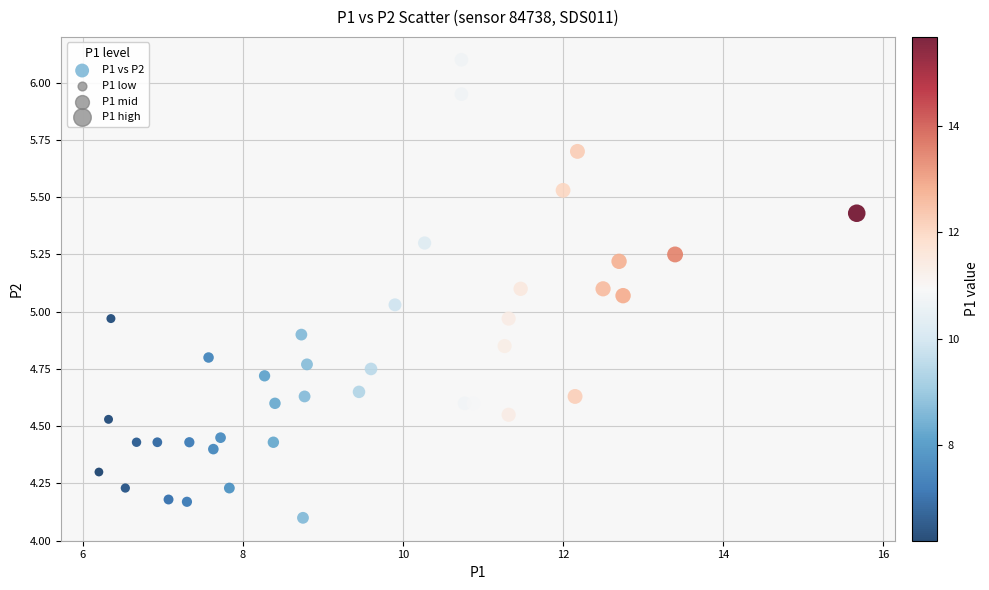

What is the range of X values (max minus min)?

9.5